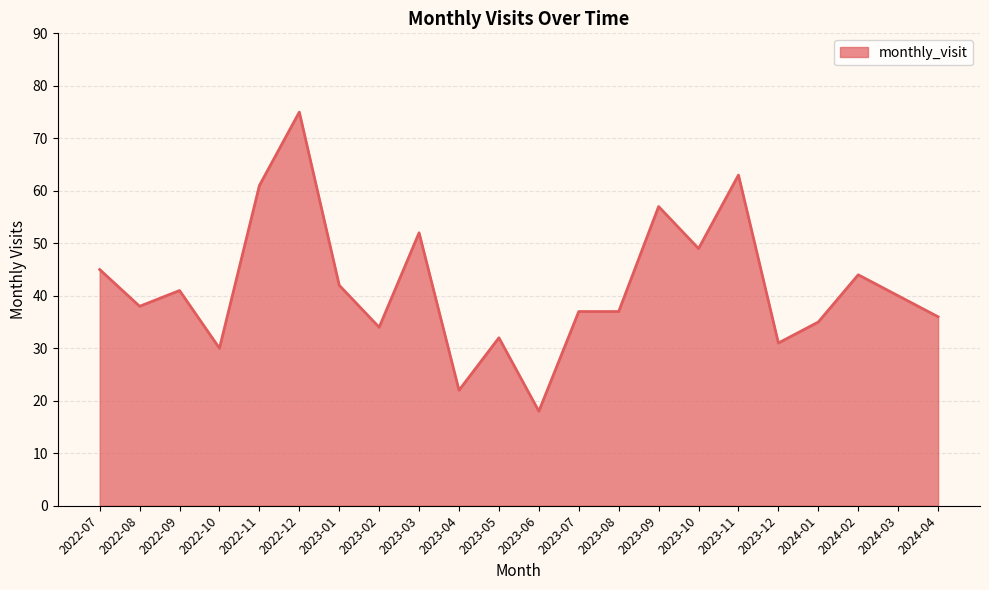

What position from the left is 2024-02?

20